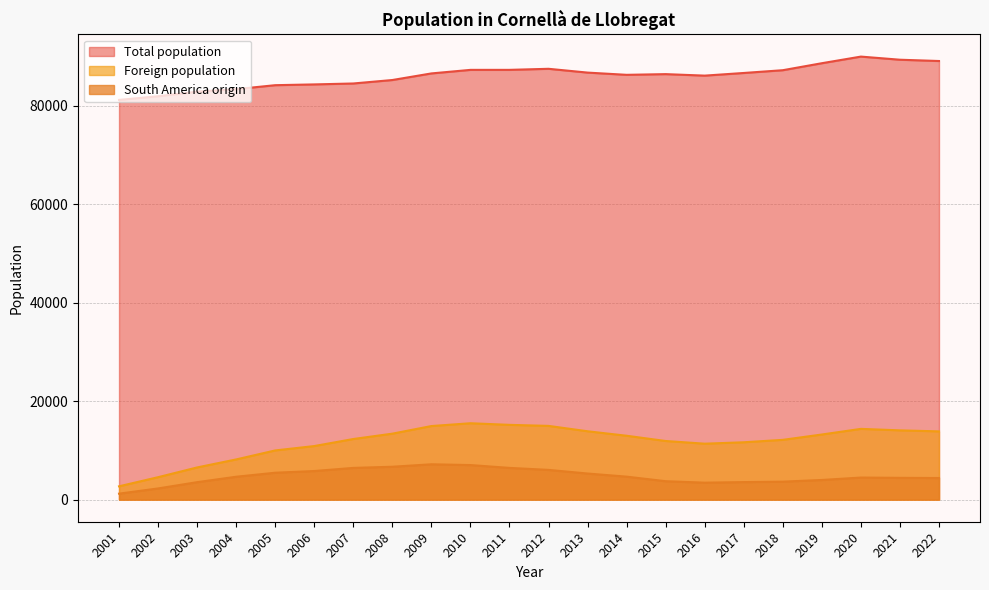

Rank the series by their maximum value, from highest to lowest.

Total population, Foreign population, South America origin